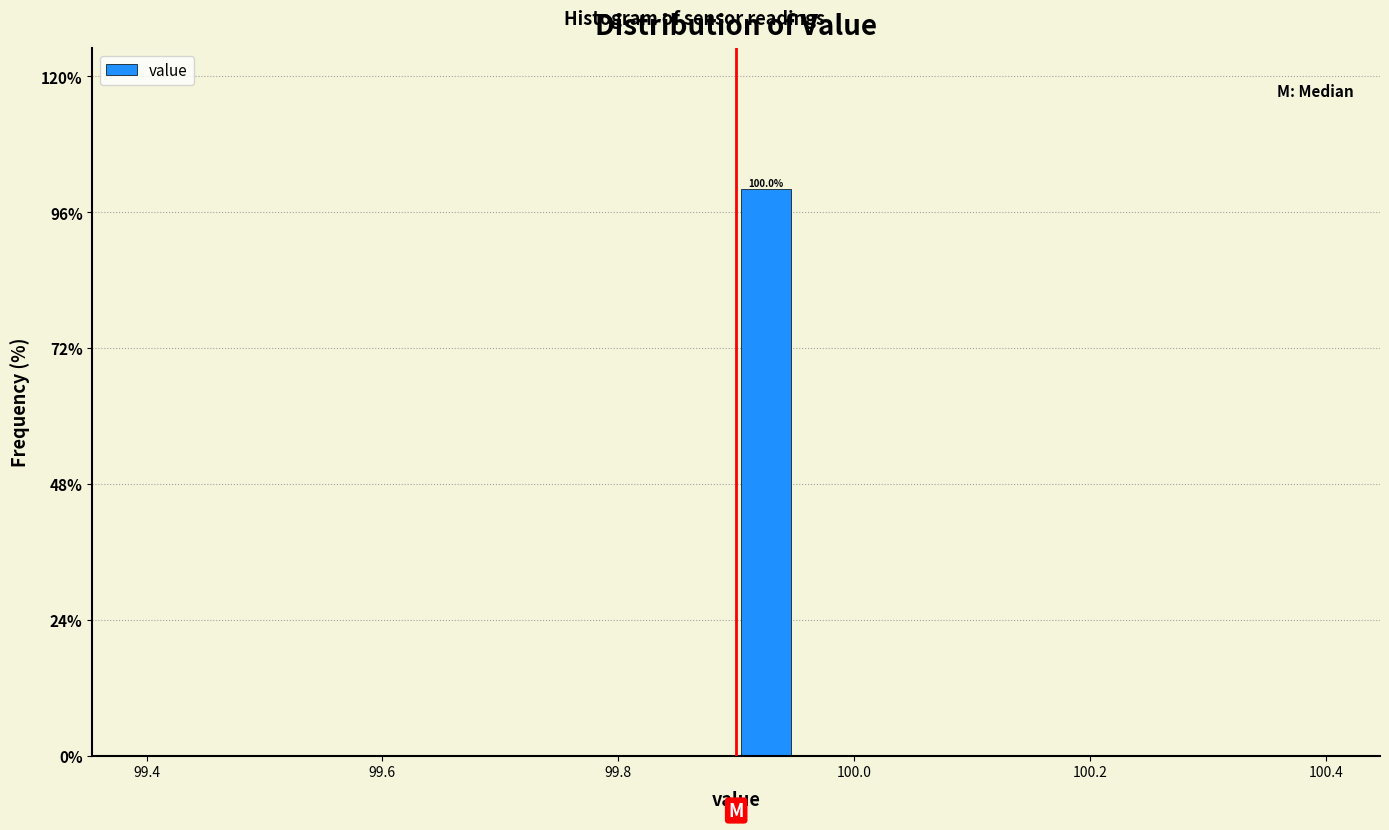

Around what value on the x-axis is the tallest bar? Give the approximate position of its centre, as read against the axis.

99.92